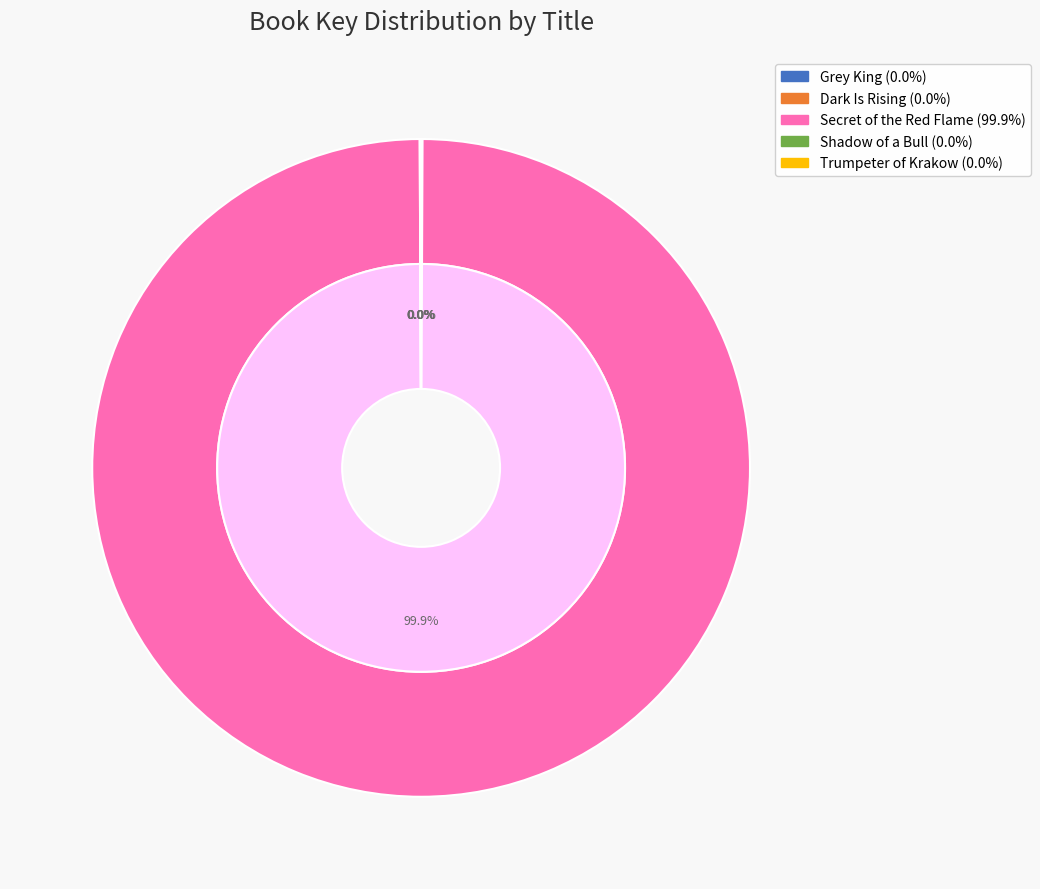

What is the total percentage of Grey King and Shadow of a Bull?

0.1%